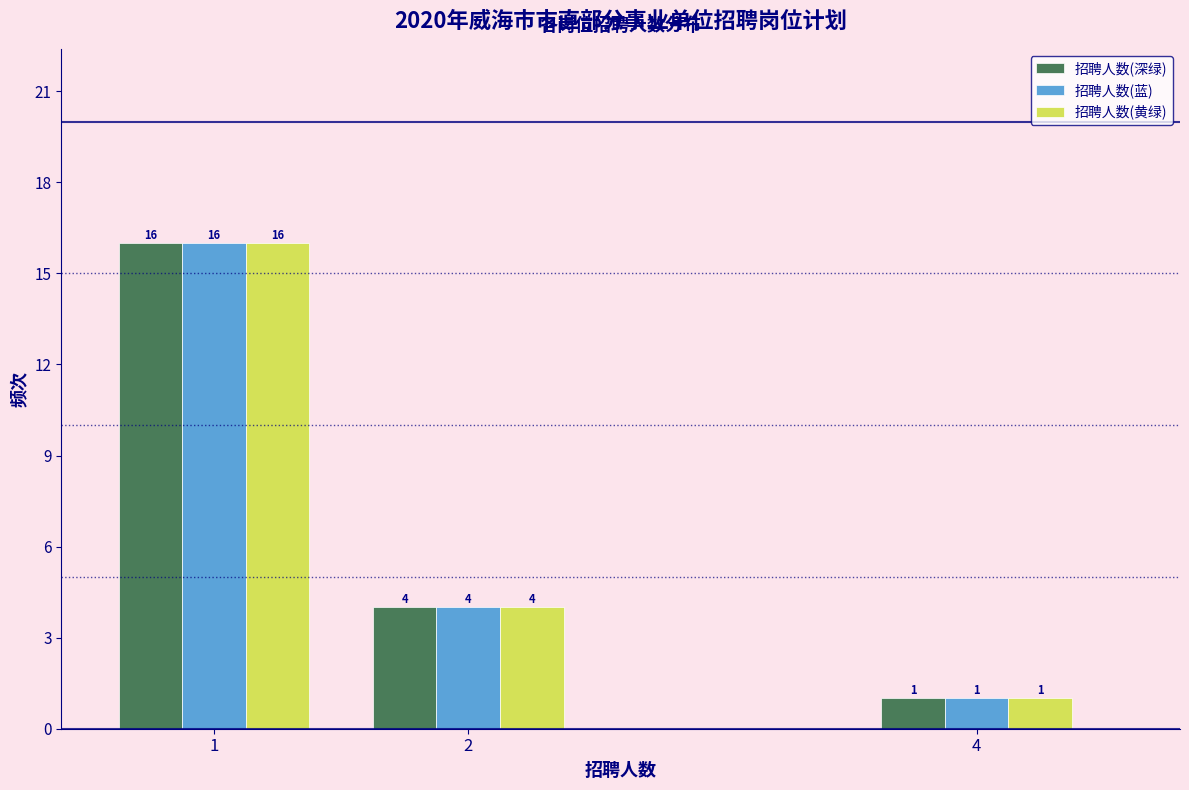

Reading left to right, extract all data points from this chart.

招聘人数(深绿): 16	4	1
招聘人数(蓝): 16	4	1
招聘人数(黄绿): 16	4	1